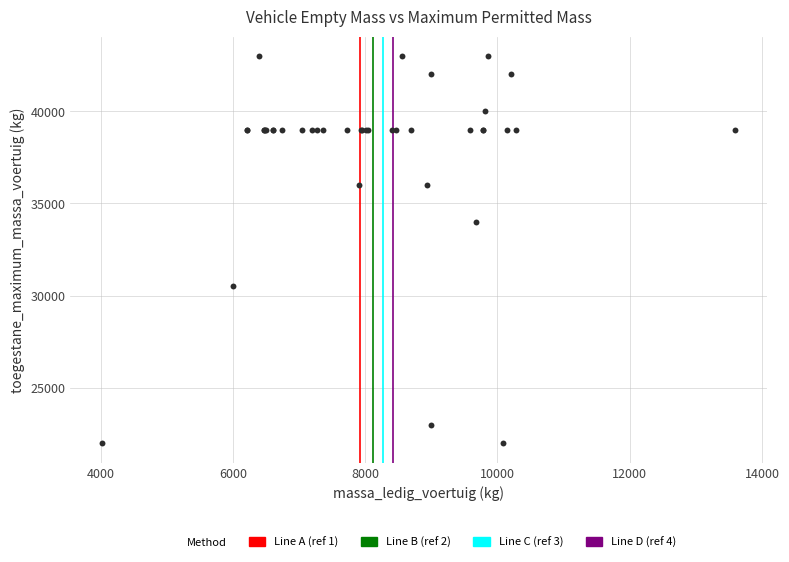

What Y value in the scatter plot is closest to 32500?

34000